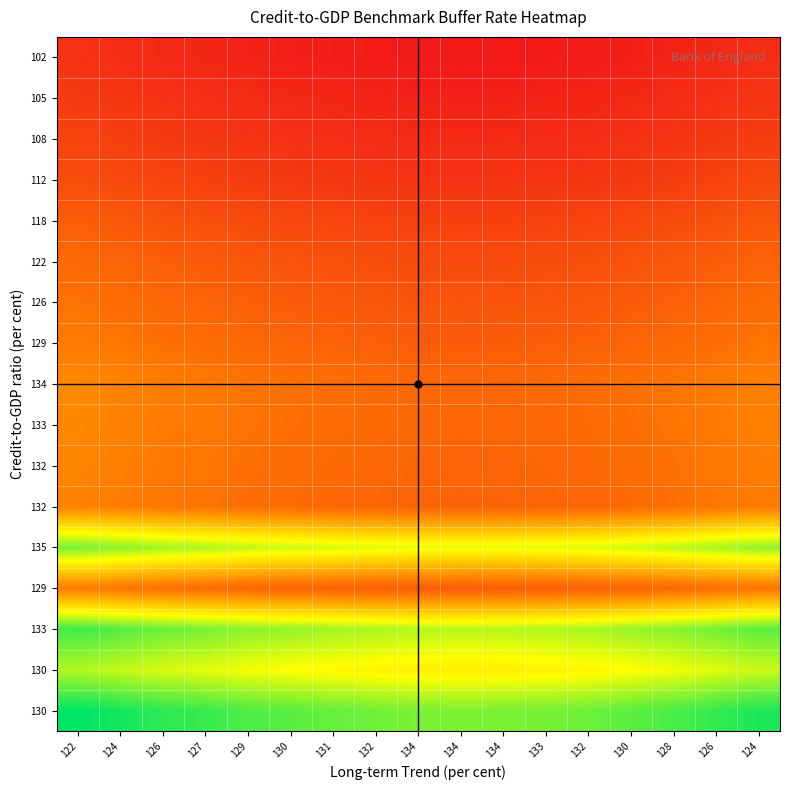

Which category has the lowest value across all series?

134